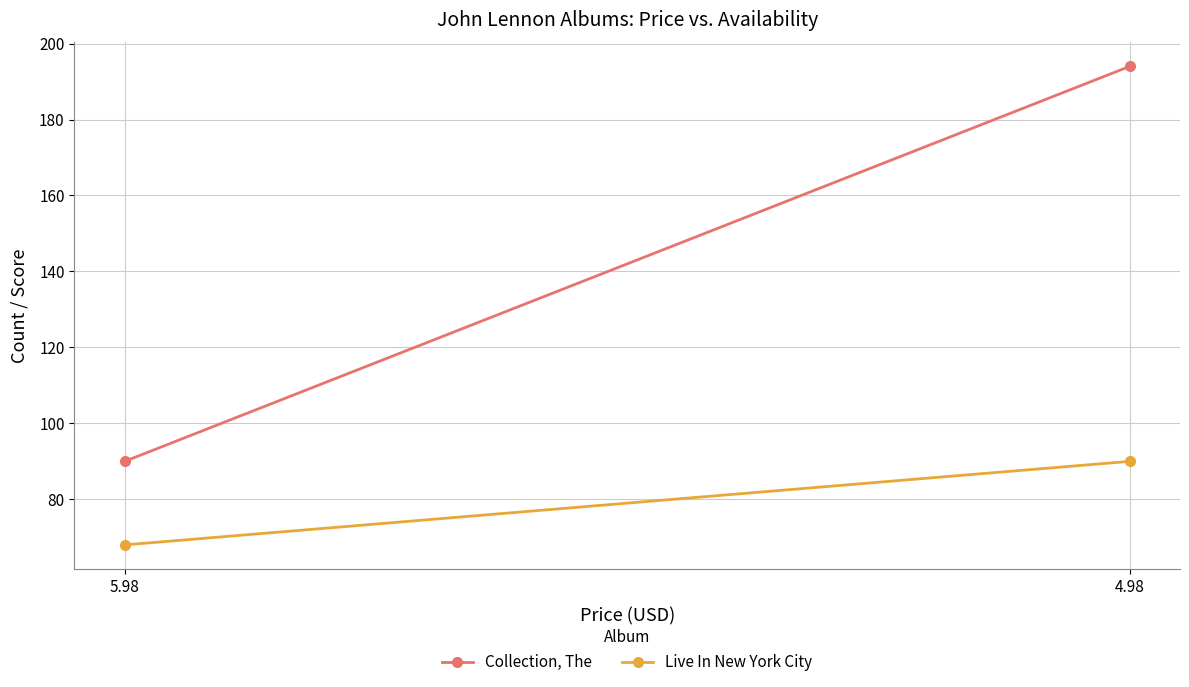

Reading left to right, what are all the values shown in this chart?

Collection, The: 5.98=90	4.98=194
Live In New York City: 5.98=68	4.98=90